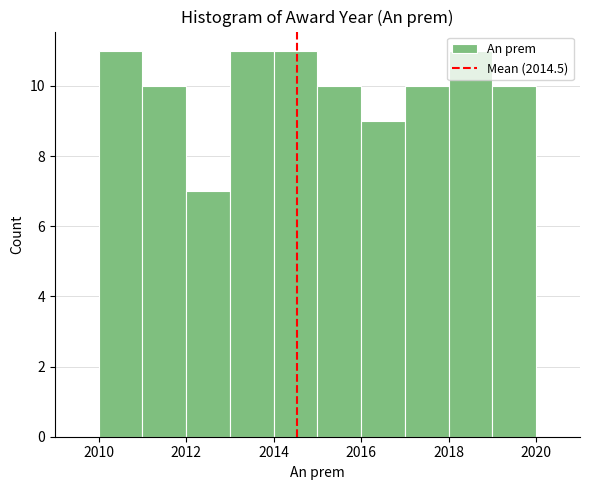

Reading left to right, list every bar in this chart as the range it spans on the x-axis followed by its height. The values are not printed on the chart, so give them approximately, as read against the axis.

2009 to 2010: 0
2010 to 2011: 11
2011 to 2012: 10
2012 to 2013: 7
2013 to 2014: 11
2014 to 2015: 11
2015 to 2016: 10
2016 to 2017: 9
2017 to 2018: 10
2018 to 2019: 11
2019 to 2020: 10